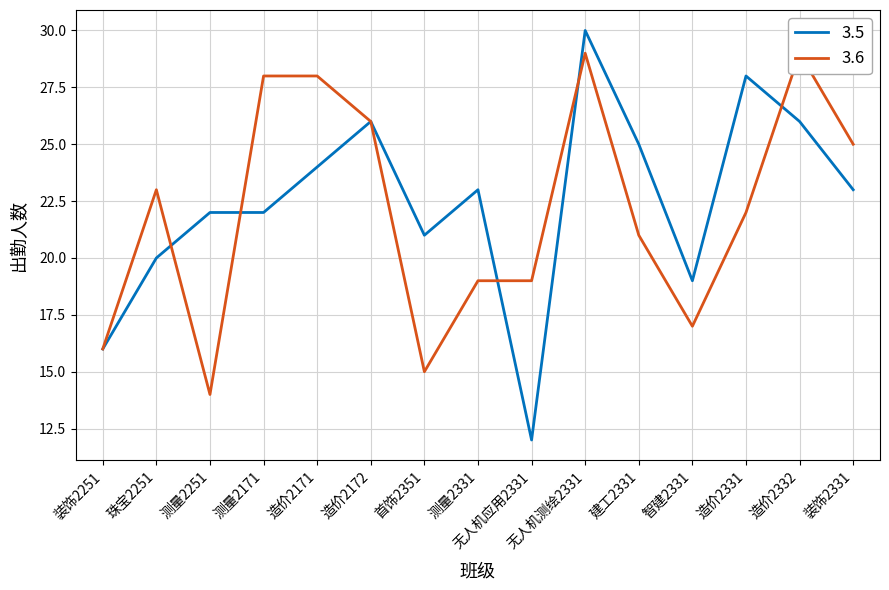

What is the difference between the second highest and minimum values in the 3.6 series?

15